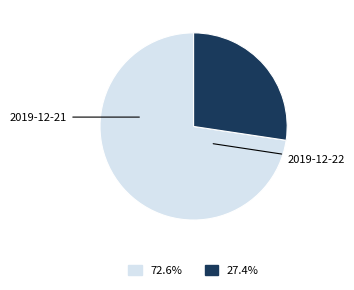

Does any single category account for the majority?

Yes